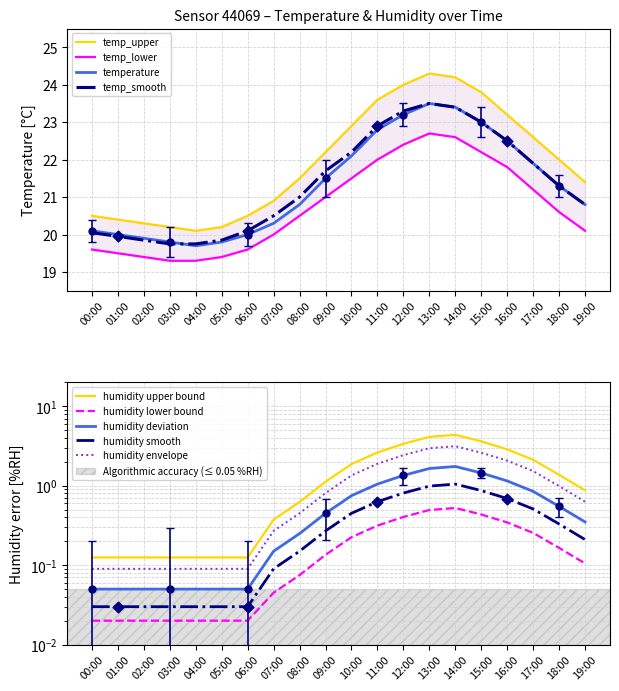

Which series reaches the maximum Y coordinate?

temp_upper